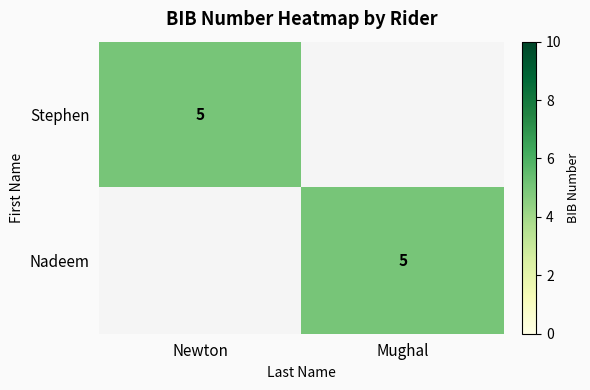

The Nadeem series shows 5 at Mughal. True or false?

True